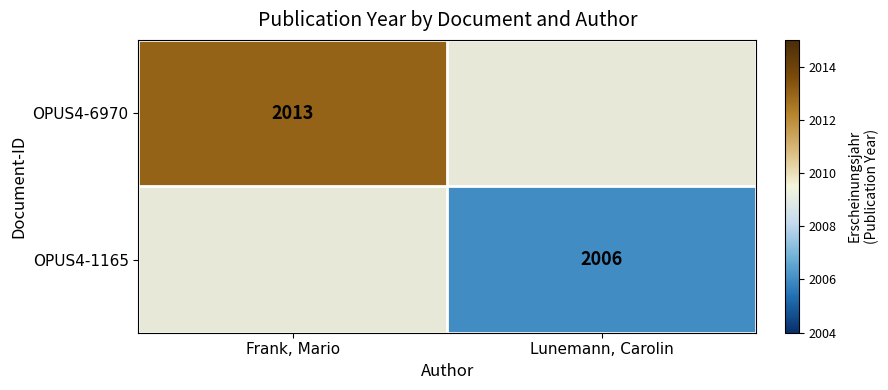

True or false: OPUS4-6970 has a value of 1360.5 at Frank, Mario.

False